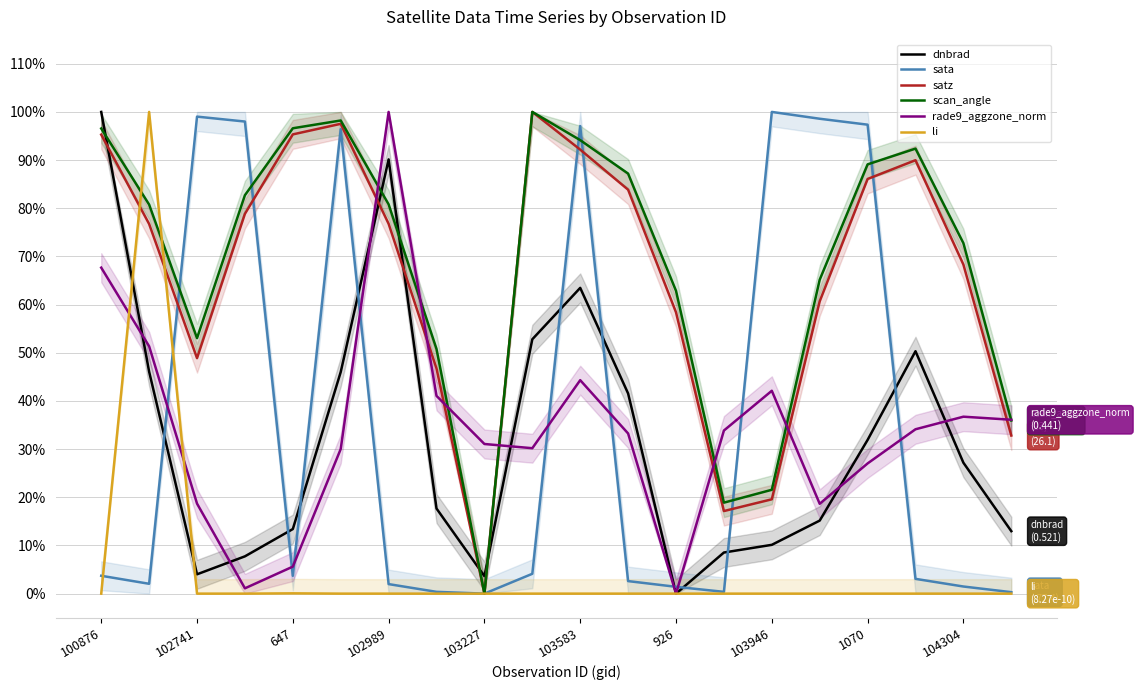

The value of li at 1070 is 0.0. True or false?

True